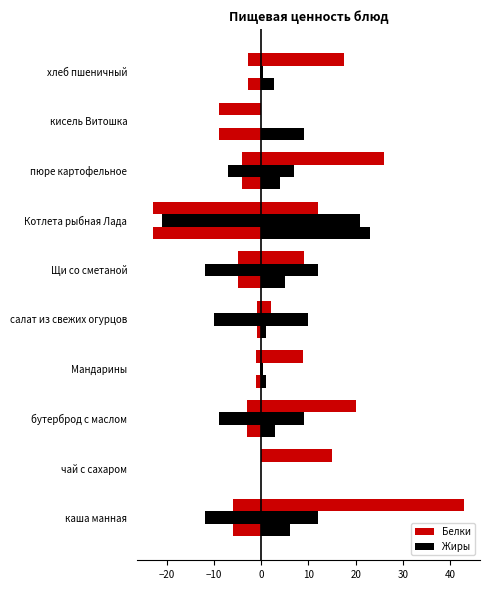

What is the value of the Белки bar at the 4th from the left?

-1.1